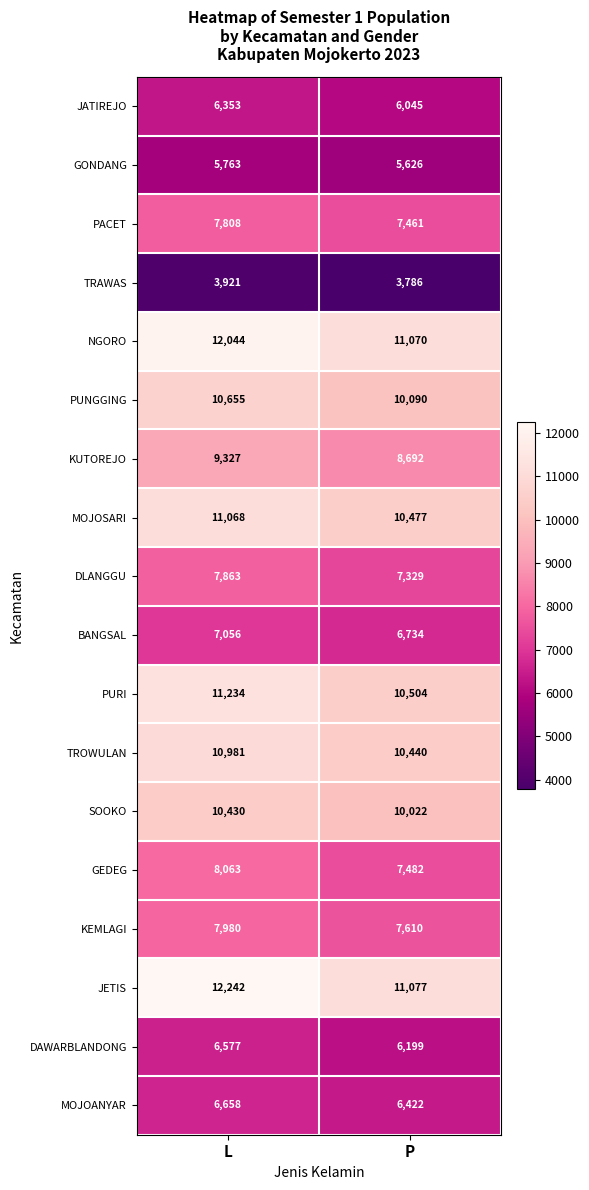

At how many categories does at least one series exceed 6307?

2